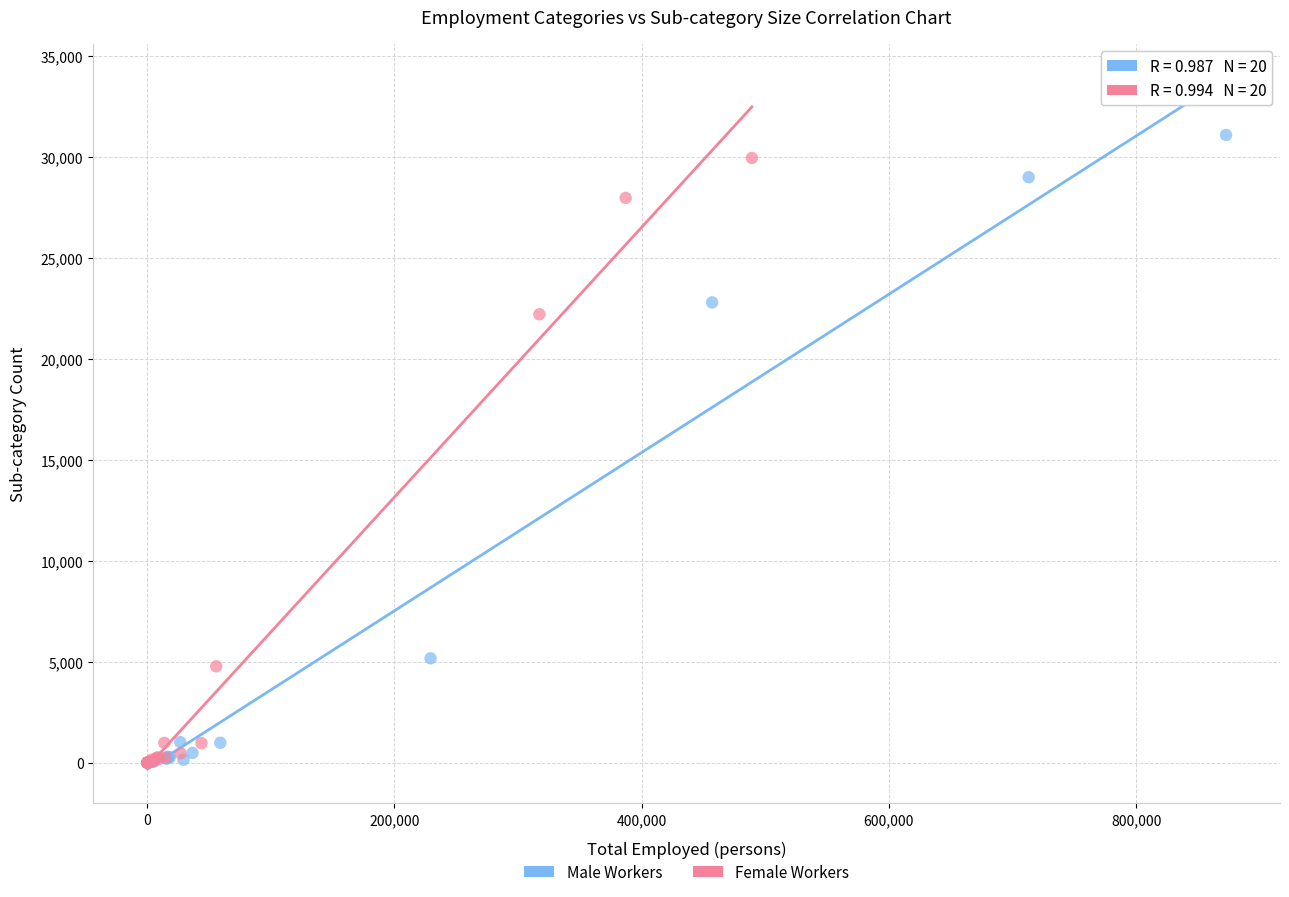

Which series reaches the maximum Y coordinate?

Male Workers